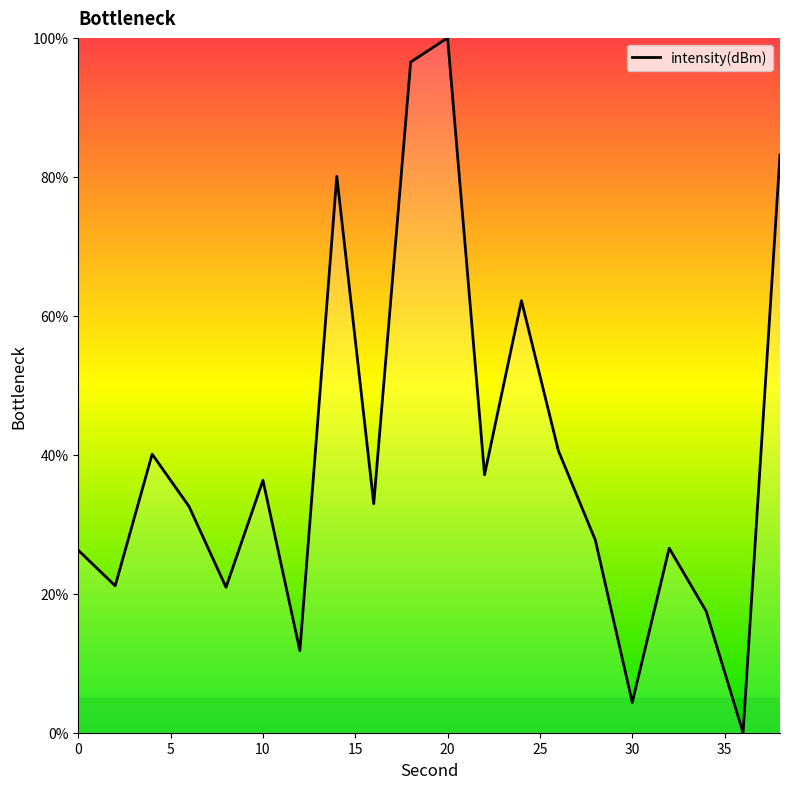

What is the maximum value shown in the chart?

100.0